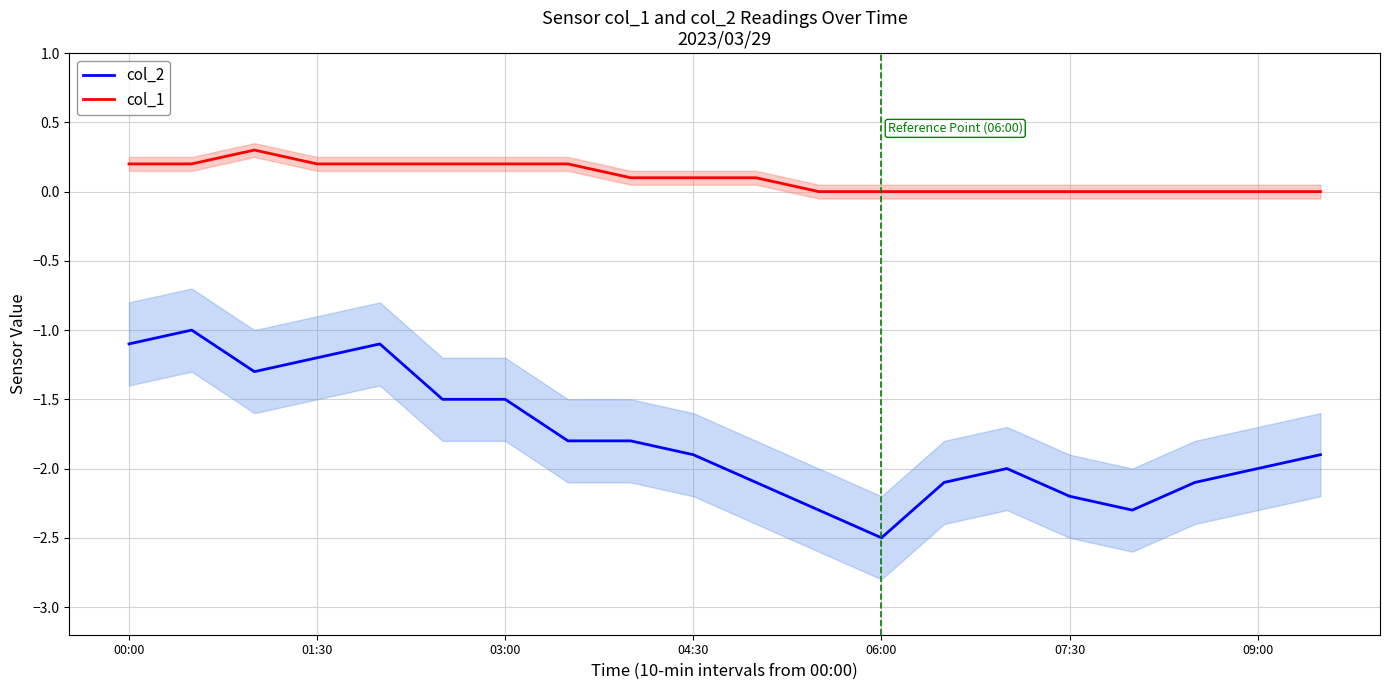

What is the difference between the maximum and minimum values in the col_1 series?

0.3